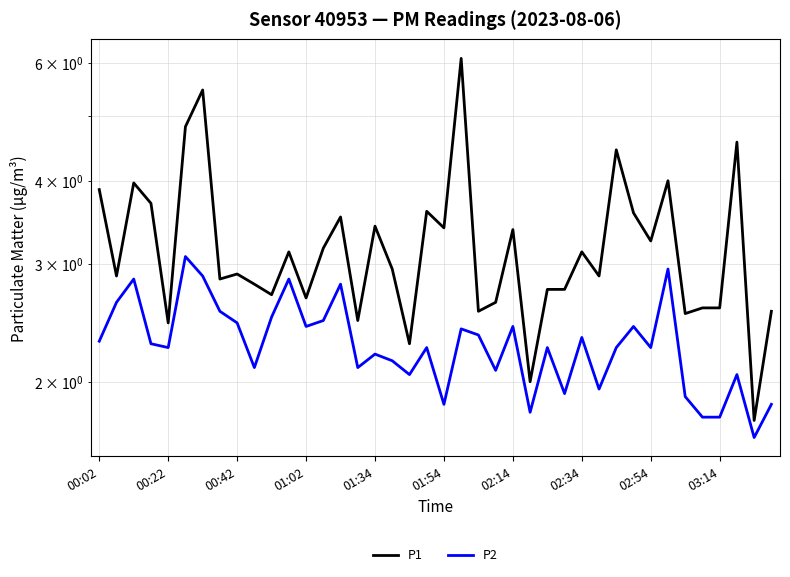

The value of P2 at 02:34 is 2.3. True or false?

True